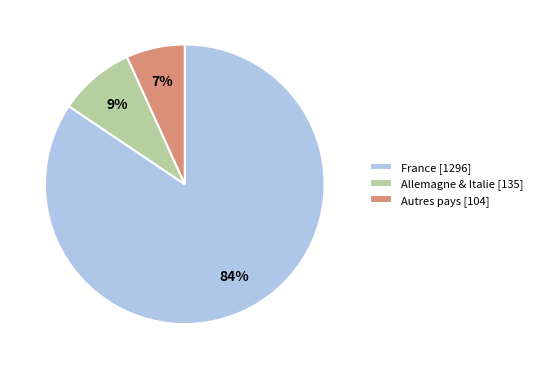

Does France [1296] account for over 50% of the chart?

Yes